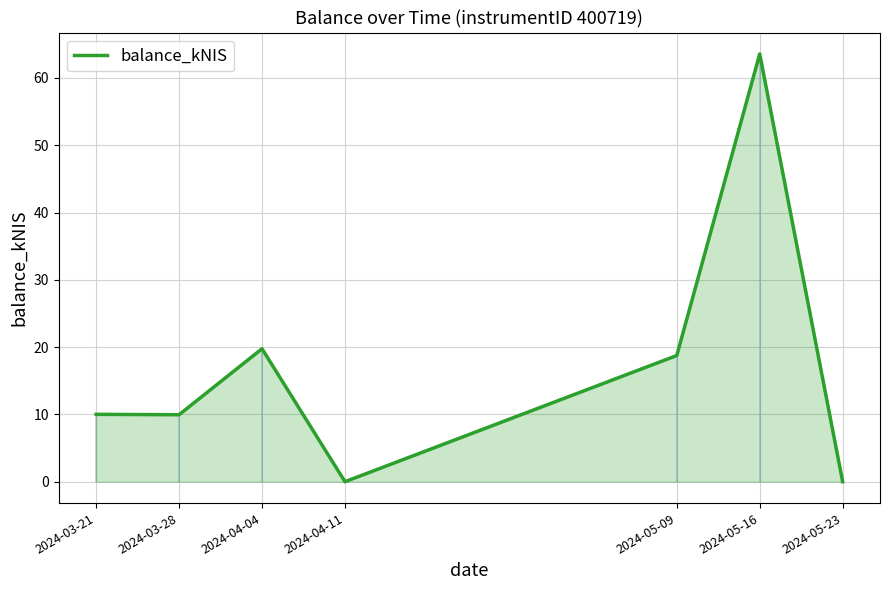

How many data points are less than 10?

3